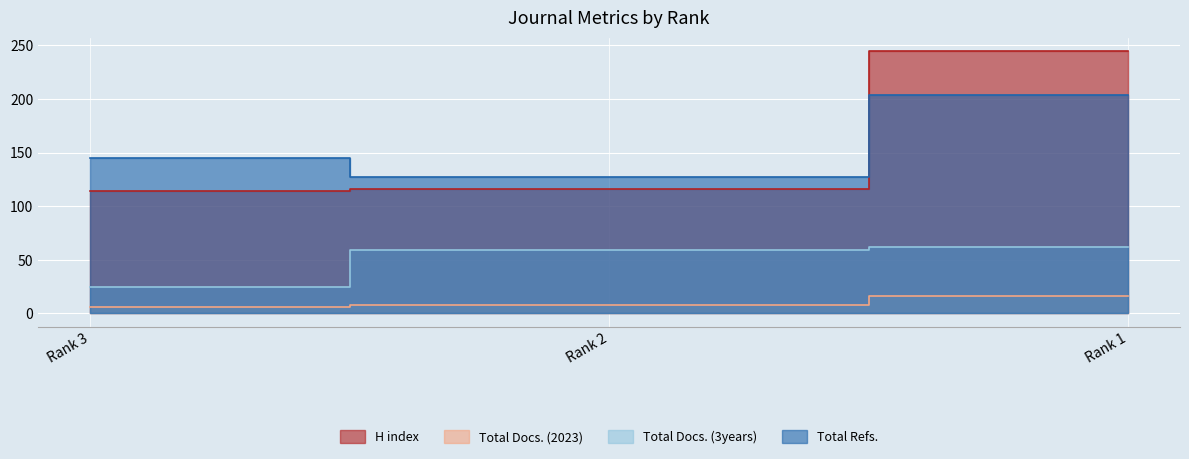

Is the value of Total Refs. at Rank 1 greater than the value of Total Docs. (2023) at Rank 3?

Yes